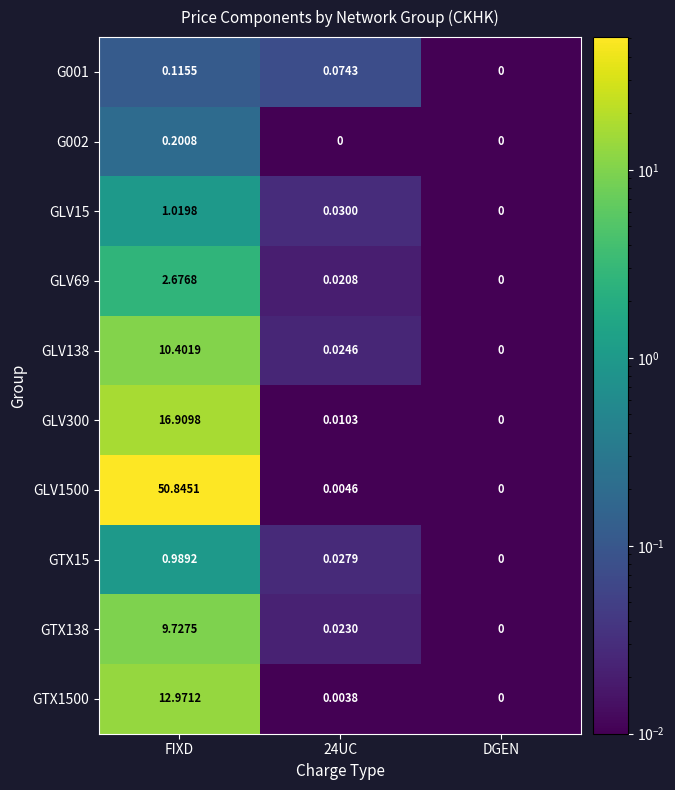

At which category is the sum across all series the highest?

FIXD